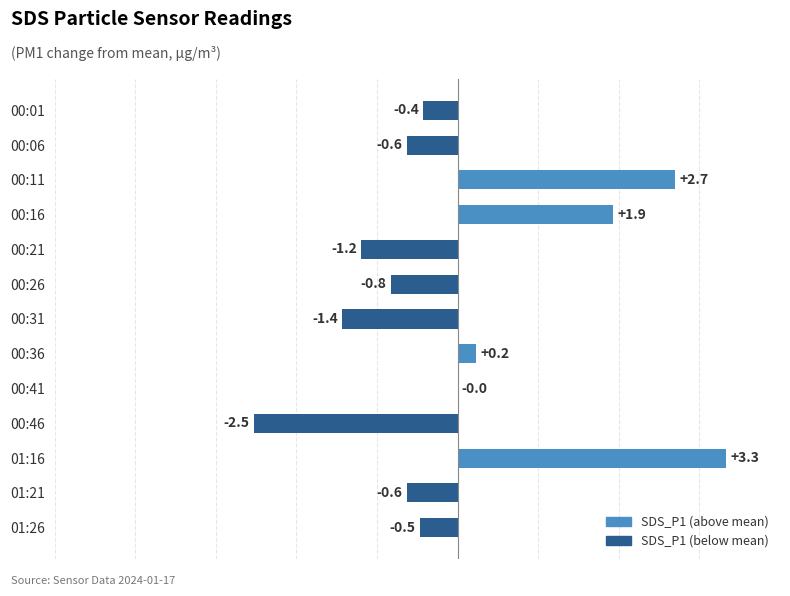

What is the difference between the values at 00:26 and 01:16?

4.2